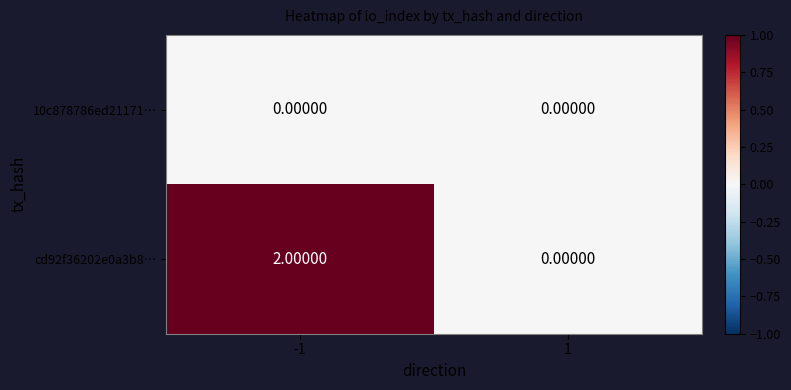

List the series in order of their peak value, highest first.

cd92f36202e0a3b8…, 10c878786ed21171…